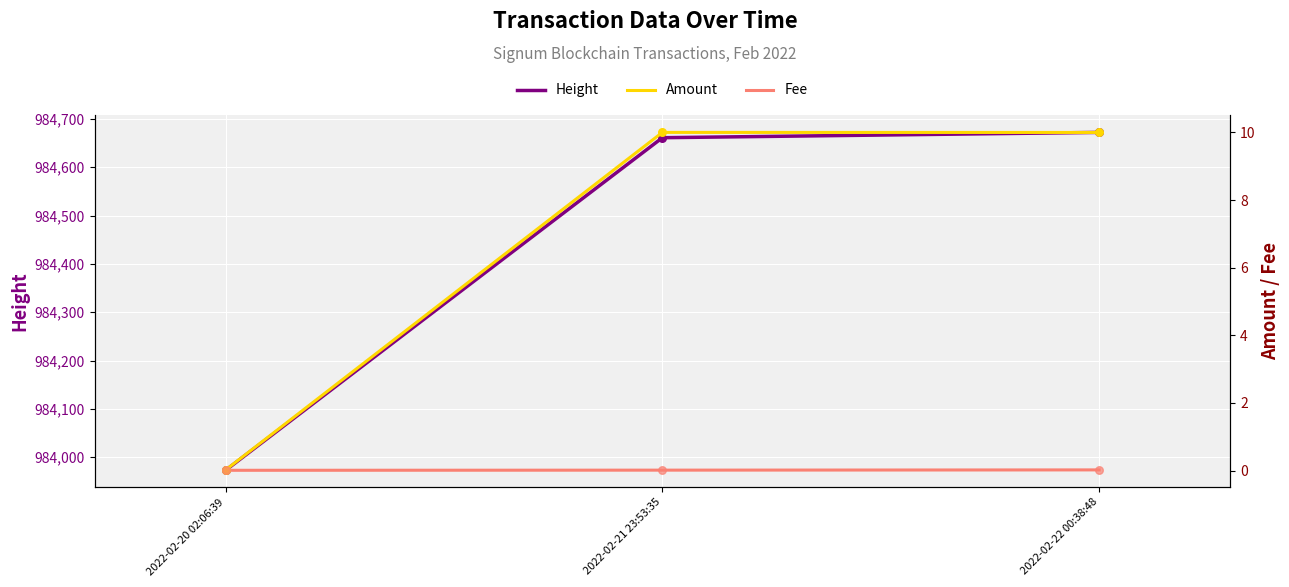

What are all the series names shown in the legend?

Height, Amount, Fee